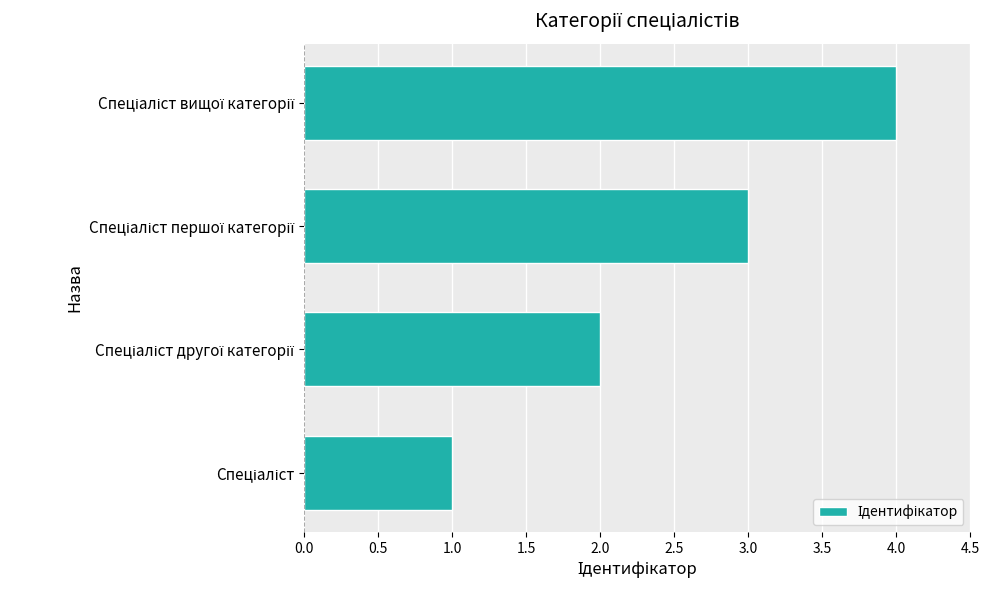

What is the maximum value shown in the chart?

4